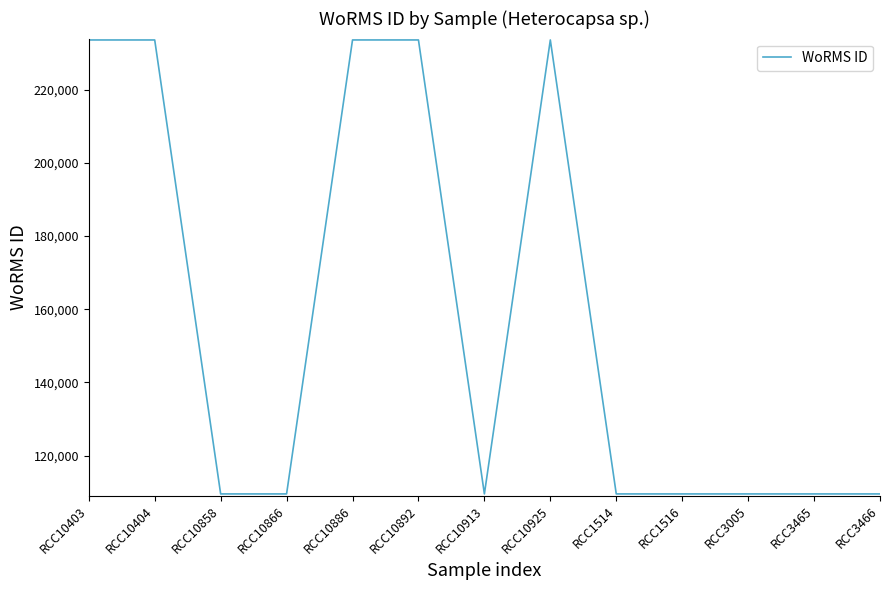

What is the sum of all values?

2044434